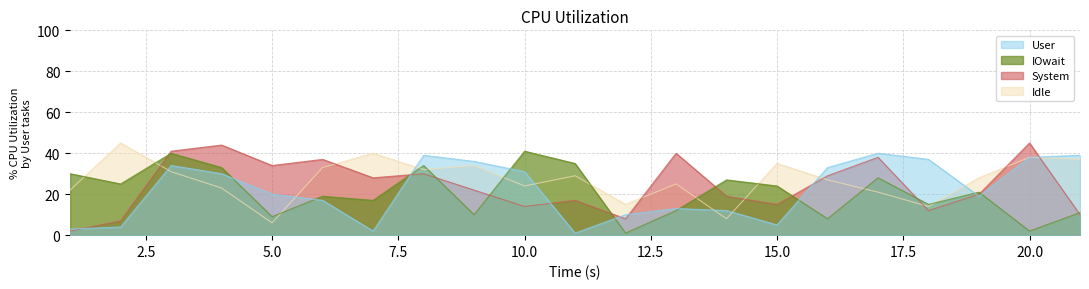

List the series in order of their peak value, highest first.

System, Idle, IOwait, User